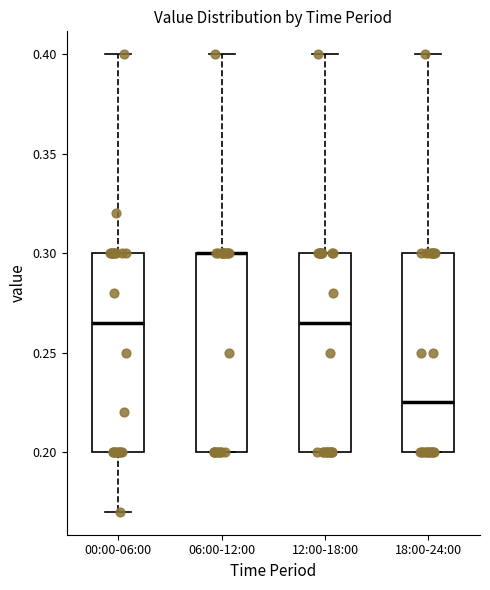

Reading left to right, transcribe this box plot: for each box, give where its median line is, the range the box spans, and where its two whiskers end, as read against the y-axis. The values are not printed on the chart, so give them approximately, as read against the axis.

00:00-06:00: median 0.265, box 0.200 to 0.300, whiskers 0.170 to 0.400
06:00-12:00: median 0.300 (drawn on the box's upper edge), box 0.200 to 0.300, whiskers 0.200 to 0.400
12:00-18:00: median 0.265, box 0.200 to 0.300, whiskers 0.200 to 0.400
18:00-24:00: median 0.225, box 0.200 to 0.300, whiskers 0.200 to 0.400